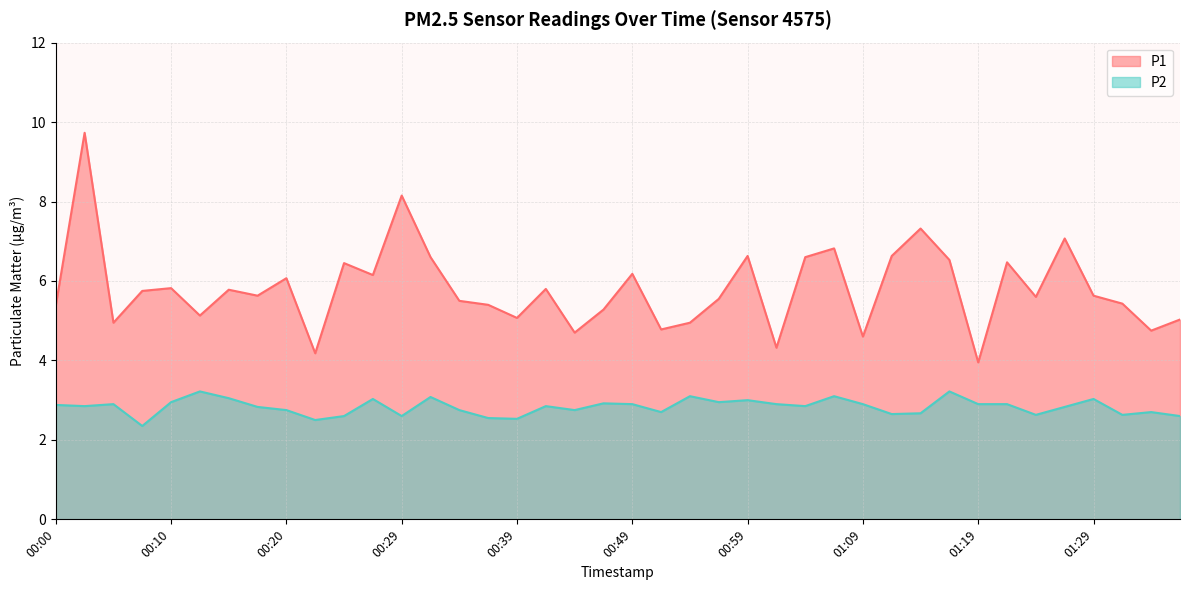

What is the value of the P1 point at the 32nd from the left?

6.5